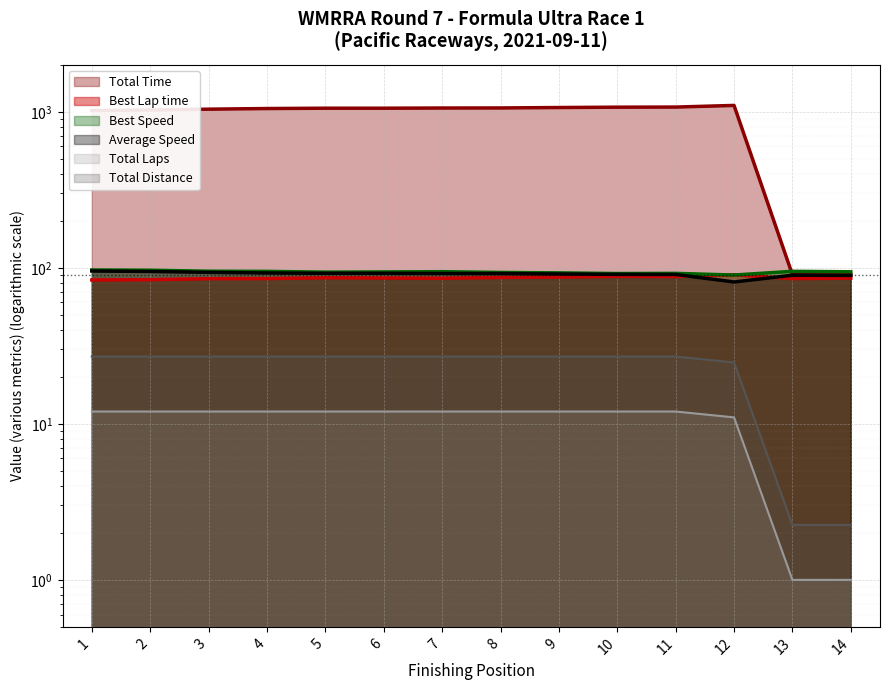

What is the lowest value of the Best Speed series?

89.9